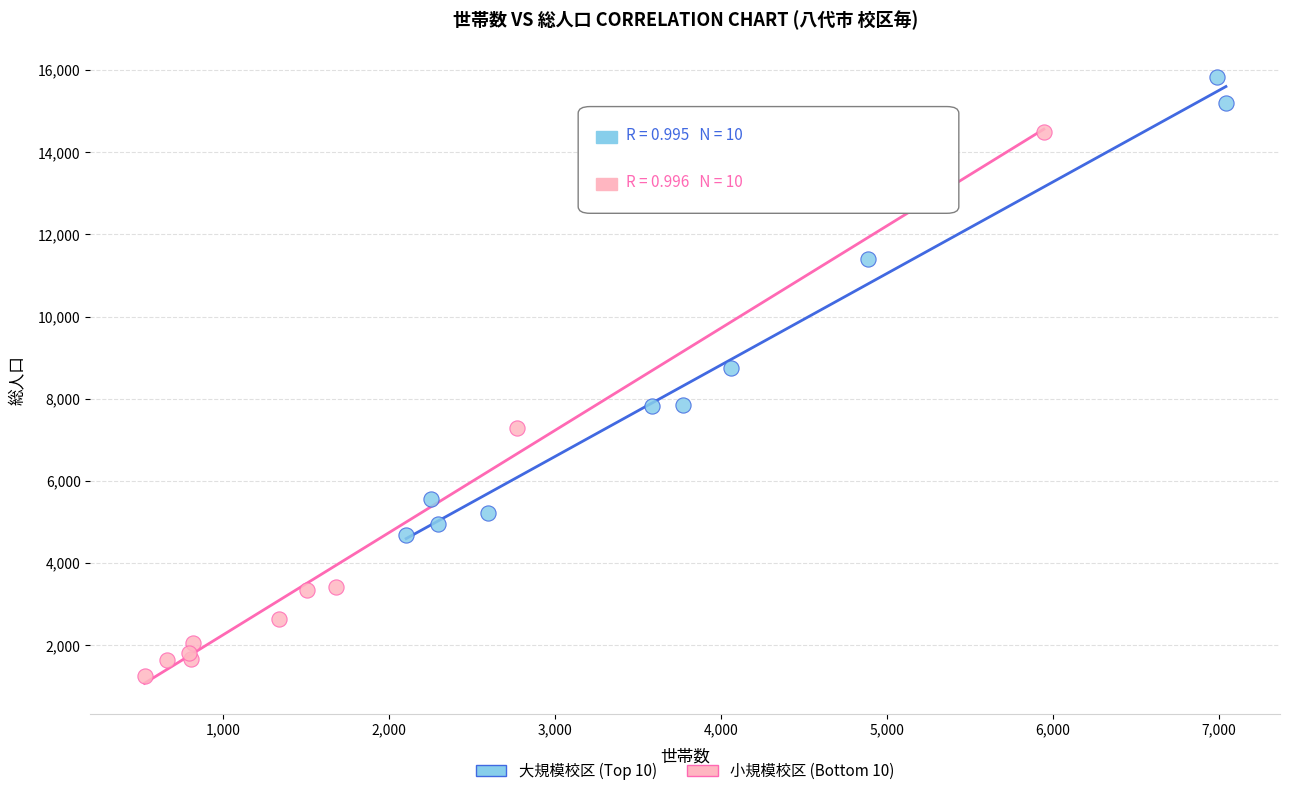

Which series reaches the minimum Y coordinate?

小規模校区 (Bottom 10)